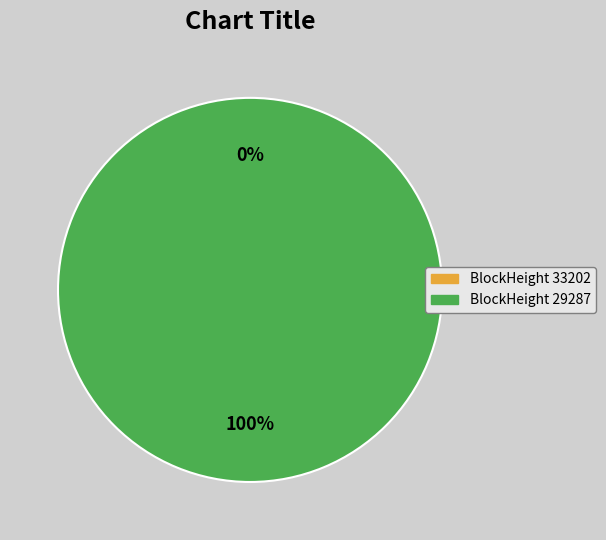

Does 29287 account for over 50% of the chart?

Yes